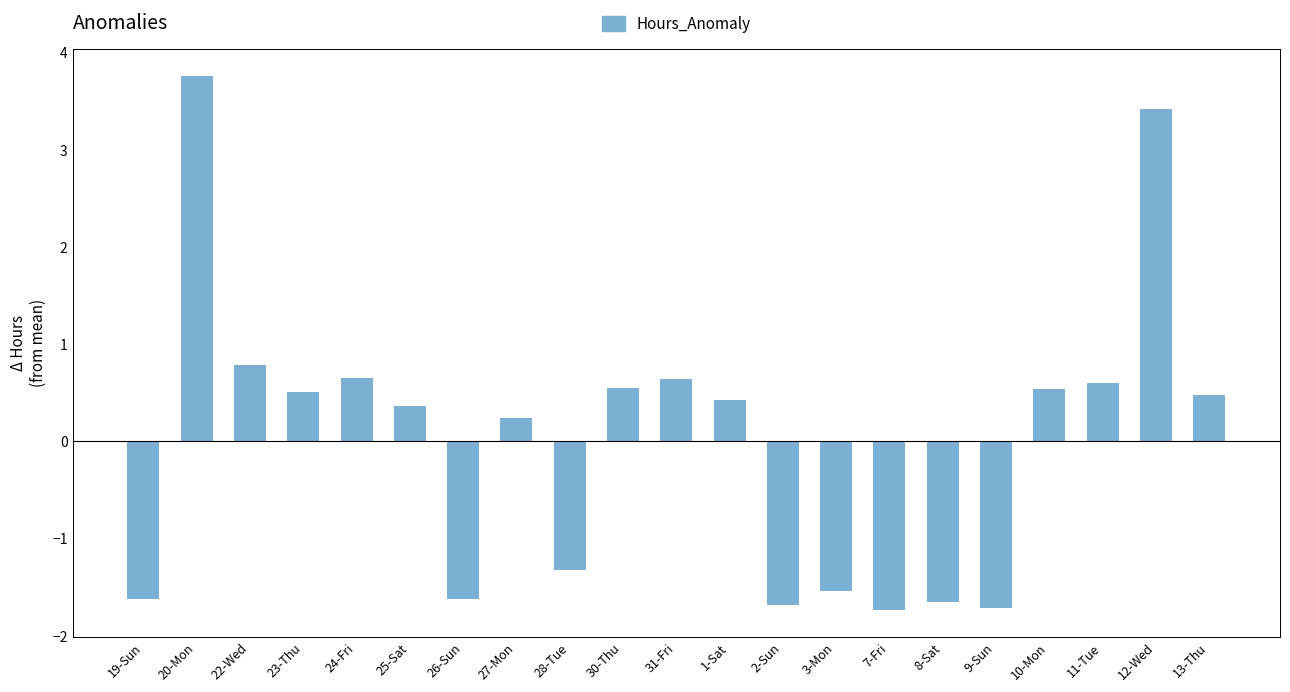

Is it true that the value at 25-Sat is 0.1?

False